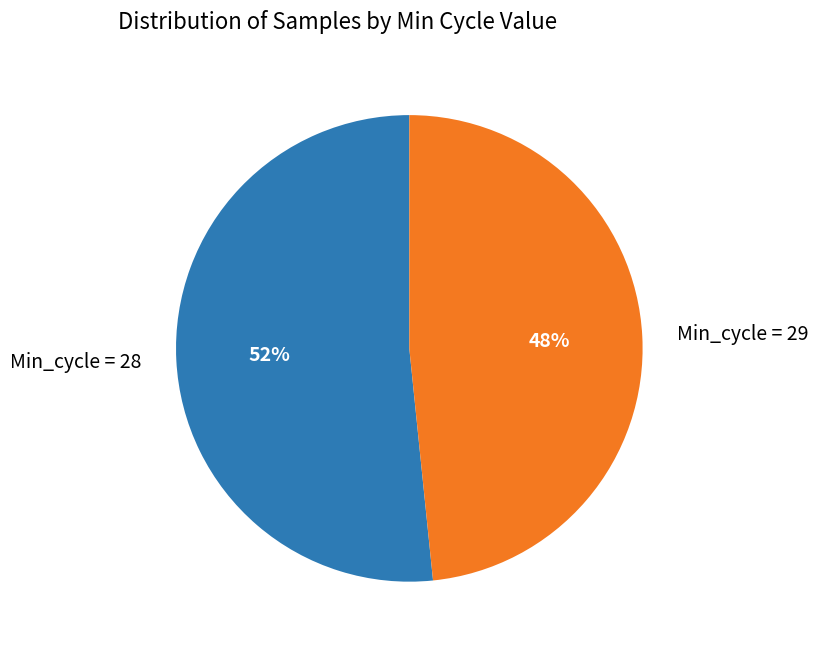

Which has a higher value, Min_cycle = 29 or Min_cycle = 28?

Min_cycle = 28